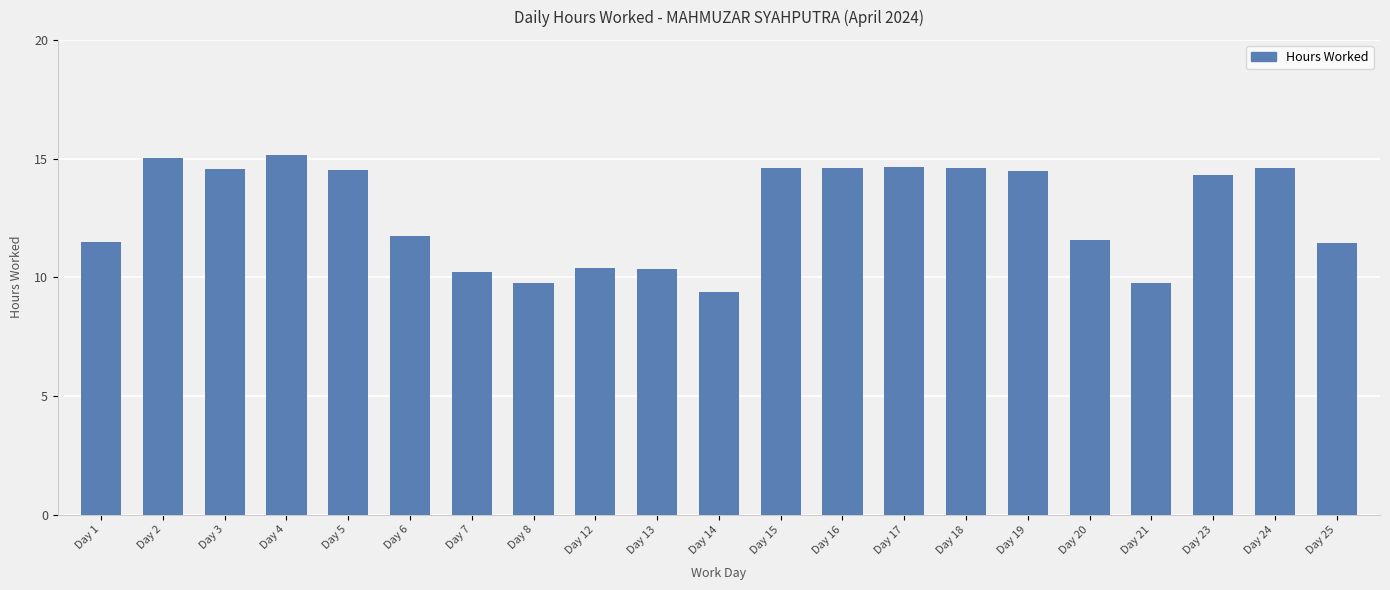

What is the smallest value displayed?

9.4